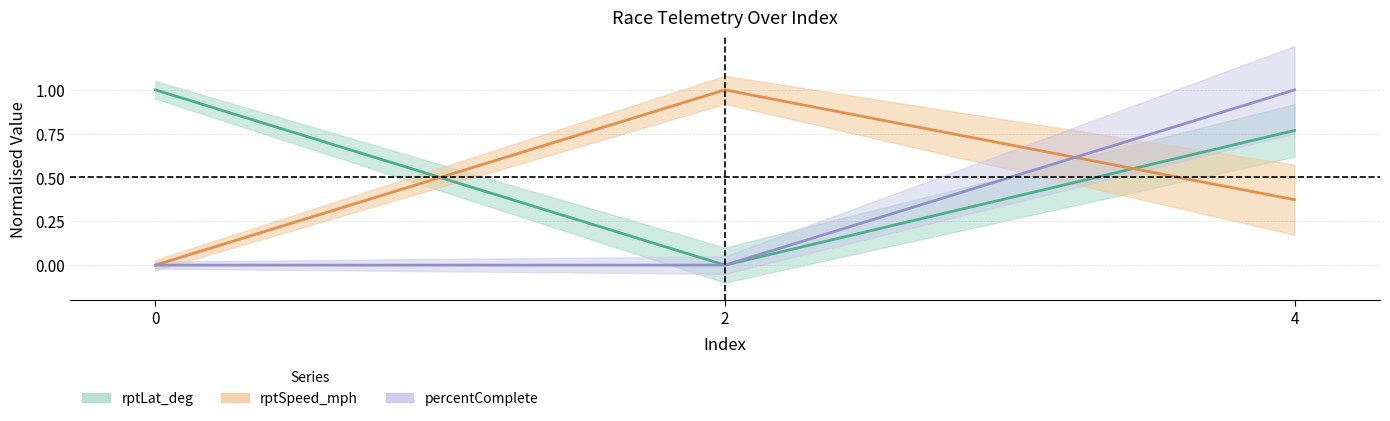

Which series has the largest range (max minus min)?

rptLat_deg